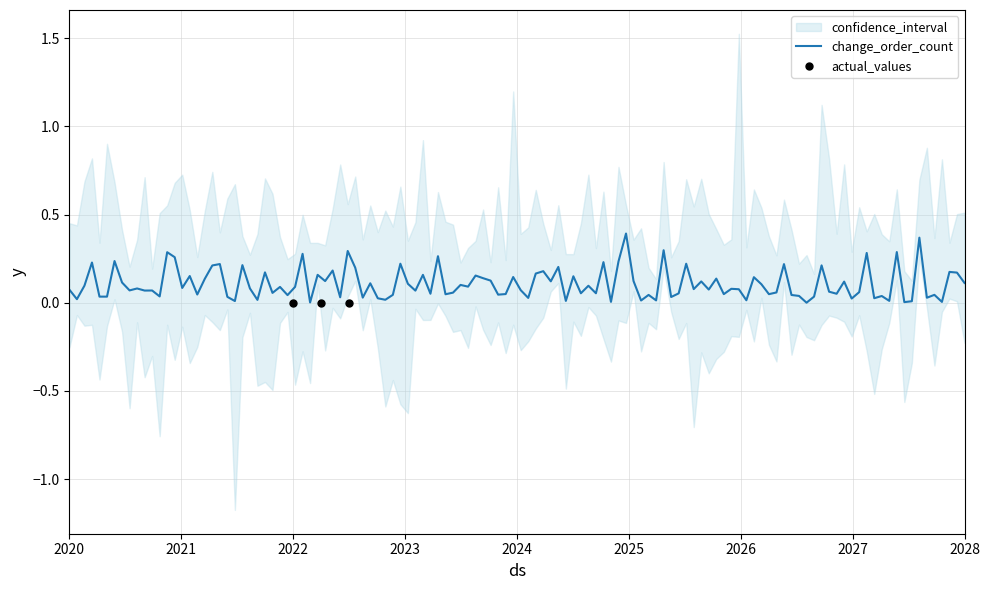

What is the total value across all series at 2022-23?

0.3